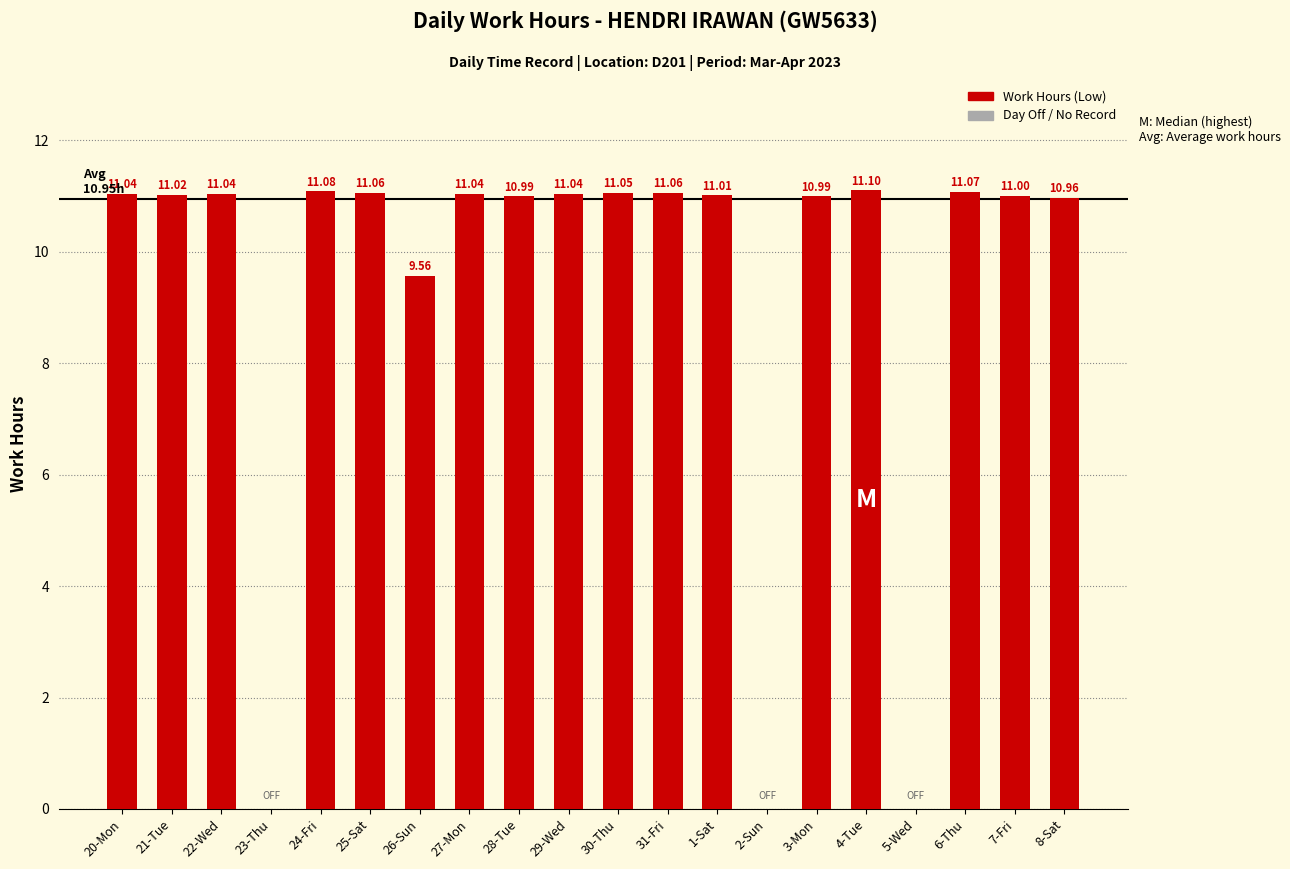

Which has a higher value, 31-Fri or 27-Mon?

31-Fri